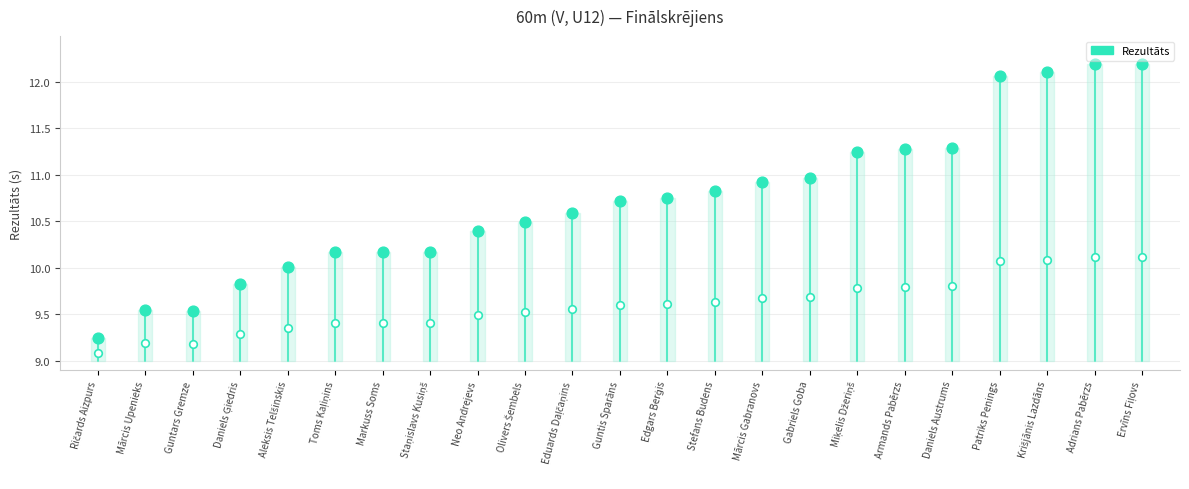

Which has a higher value, Ričards Aizpurs or Ričards Aizpurs?

Ričards Aizpurs